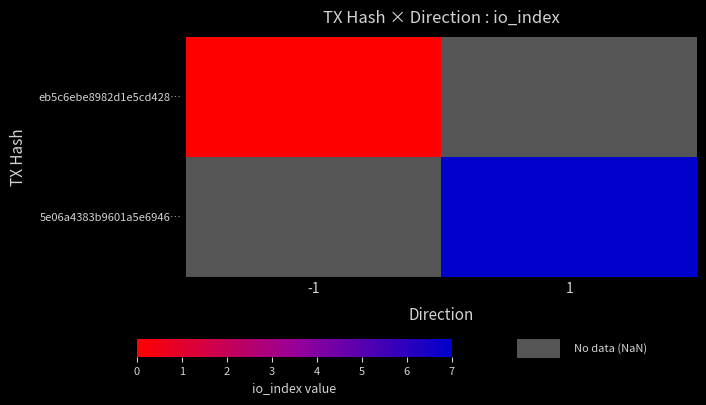

How many distinct data groups are displayed?

2